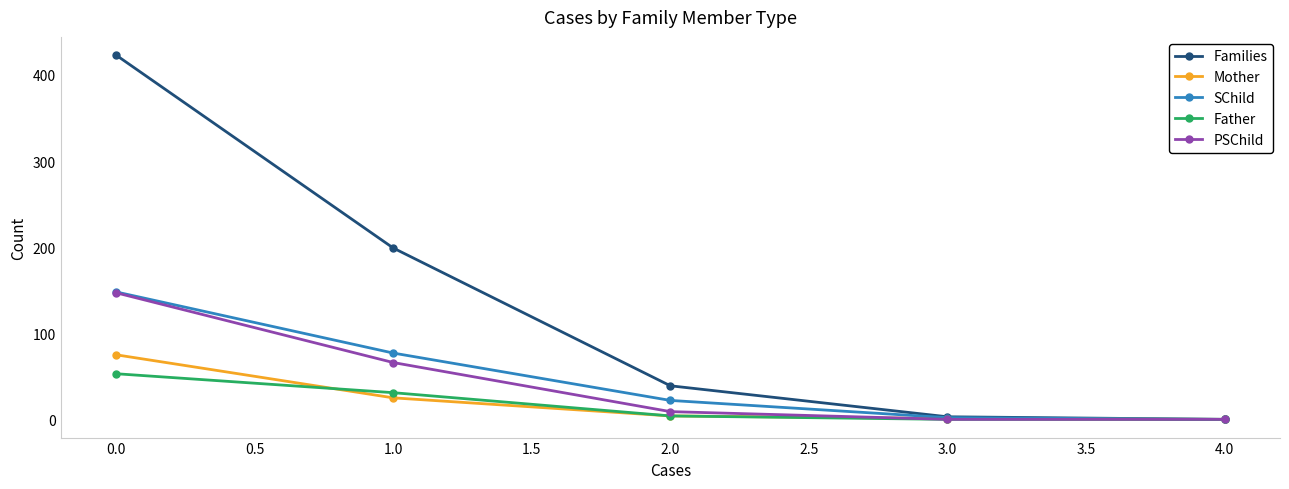

What is the label of the 1st point from the left?

0.0